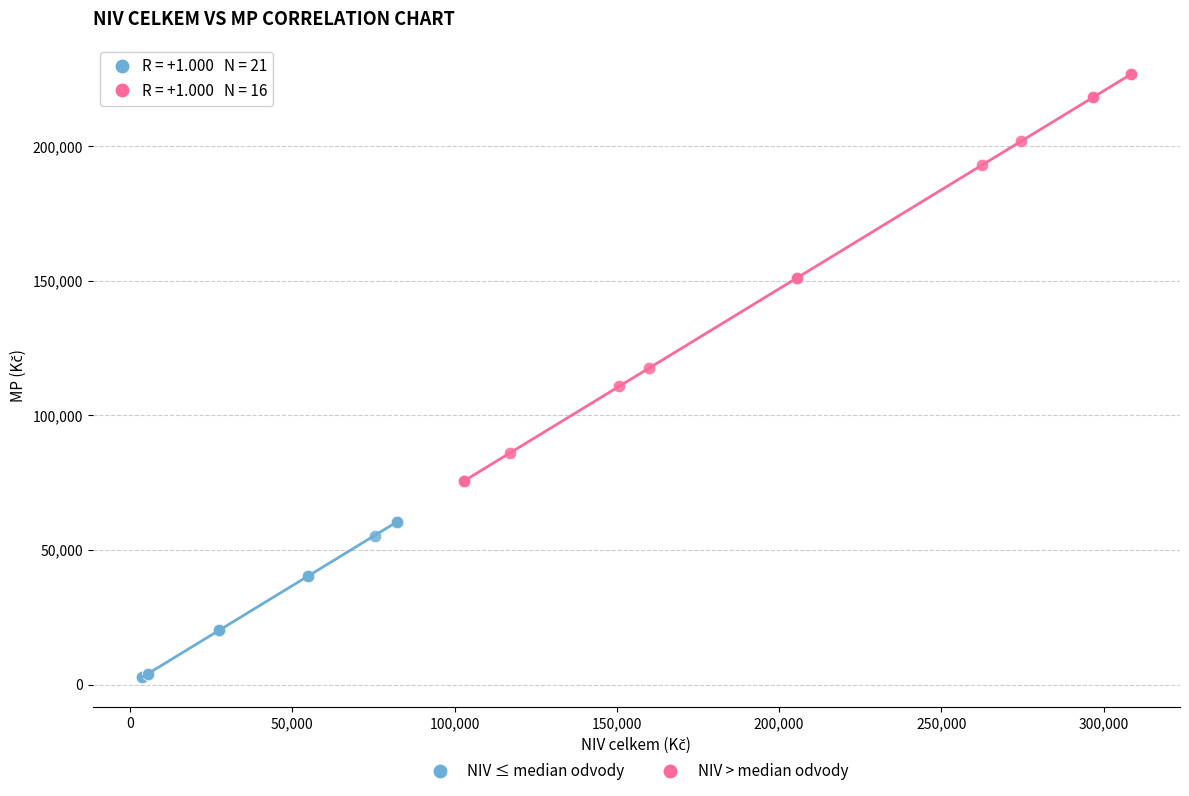

What are all the series names shown in the legend?

NIV ≤ median odvody, NIV > median odvody